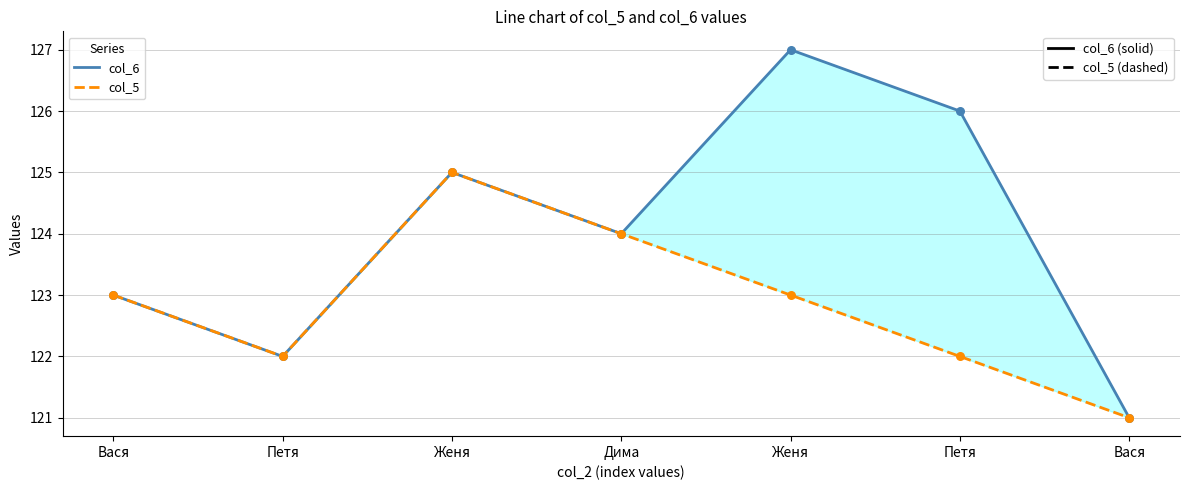

Which series contains the highest Y value?

col_6